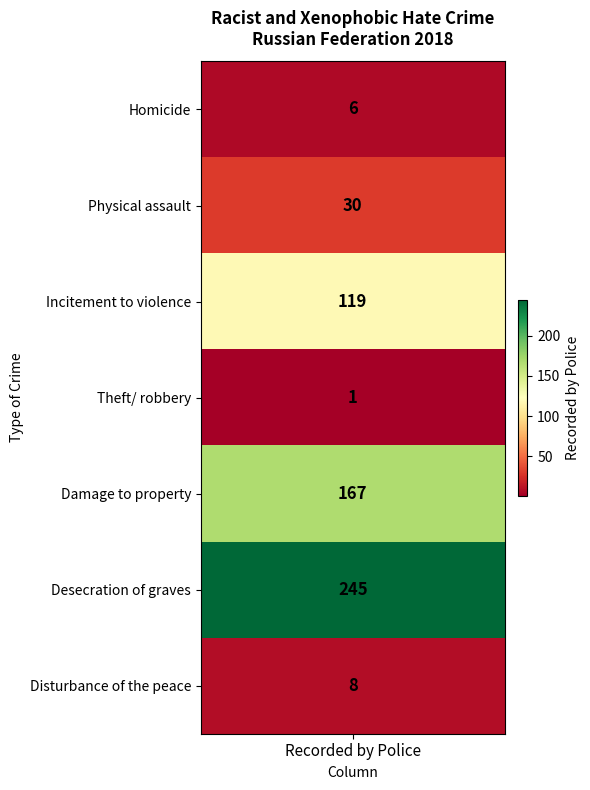

What is the sum of the values at Incitement to violence and Physical assault?

149